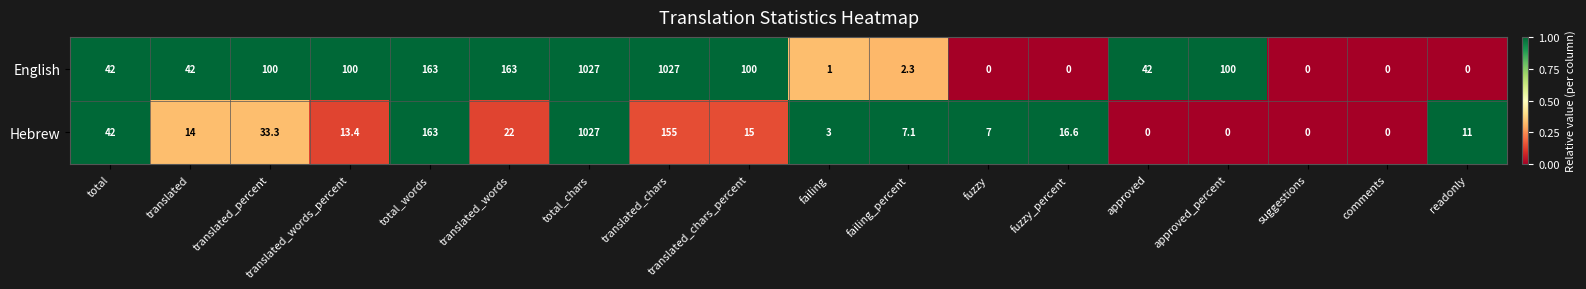

What is the sum of all Hebrew values?

1529.4